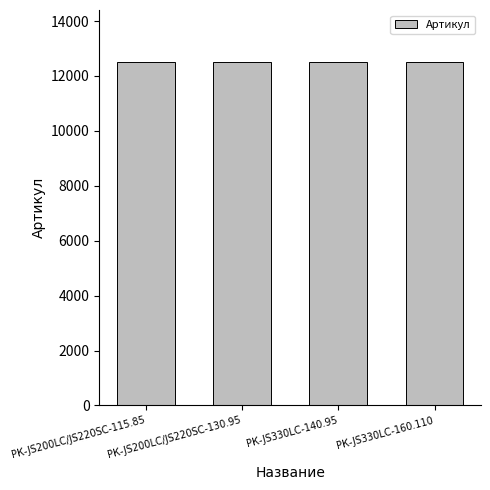

What is the difference between the values at РК-JS330LC-140.95 and РК-JS330LC-160.110?

1